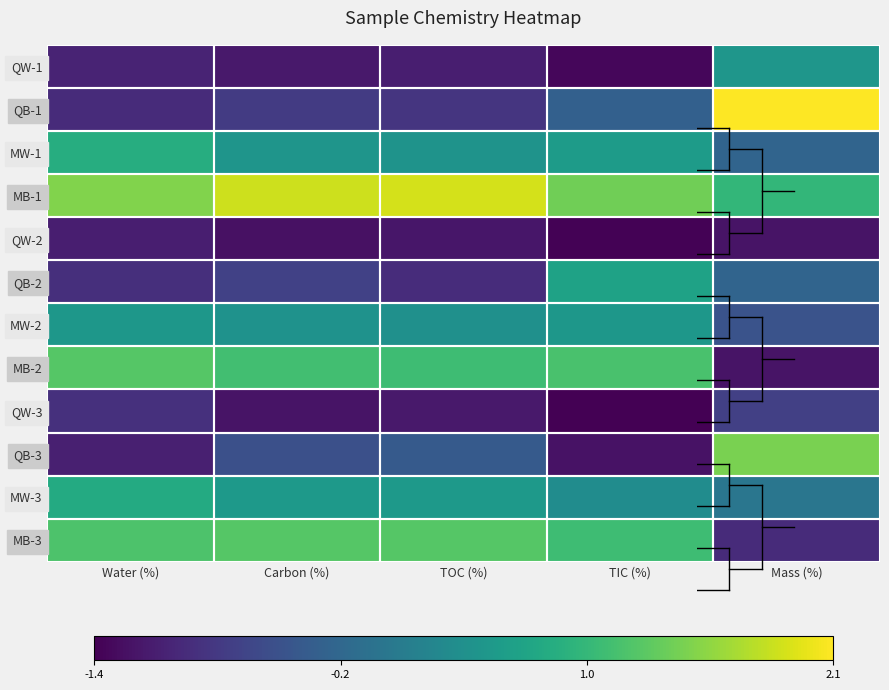

At which category is the sum across all series the highest?

Mass (%)